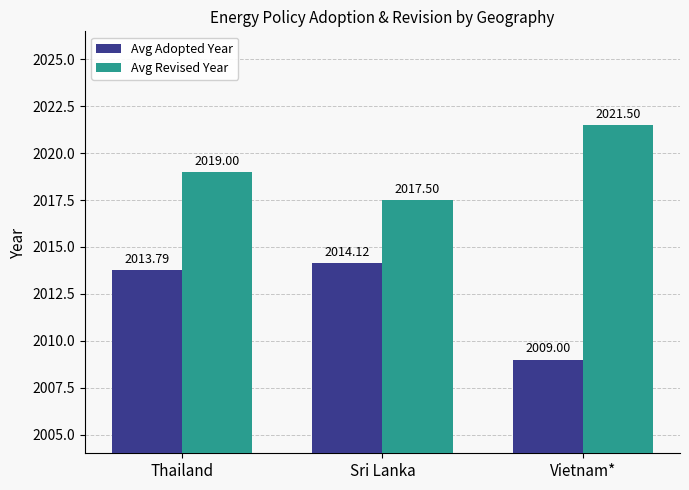

Which series has the largest total across all categories?

Avg Revised Year